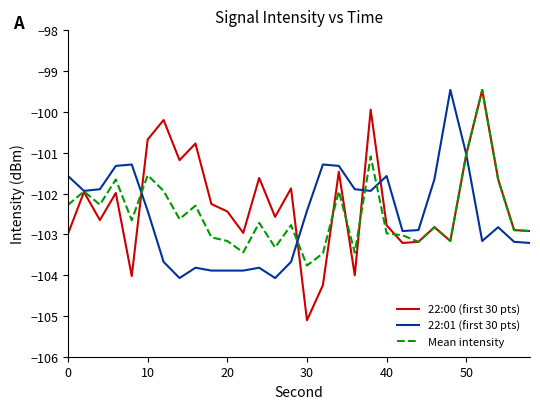

What is the minimum value for 22:00 (first 30 pts)?

-105.1